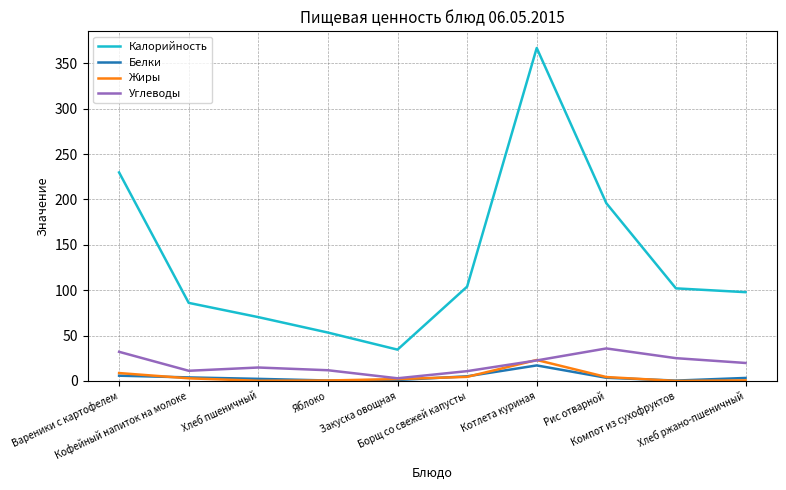

True or false: Углеводы and Калорийность cross at least once.

False